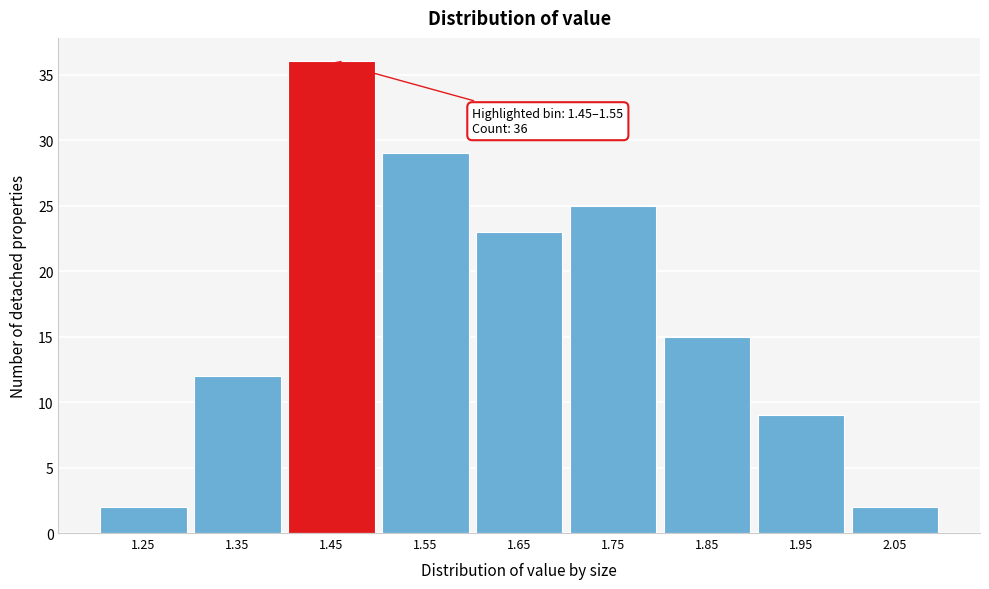

Reading right to left, what are all the values shown in this chart?

2.05=2	1.95=9	1.85=15	1.75=25	1.65=23	1.55=29	1.45=36	1.35=12	1.25=2